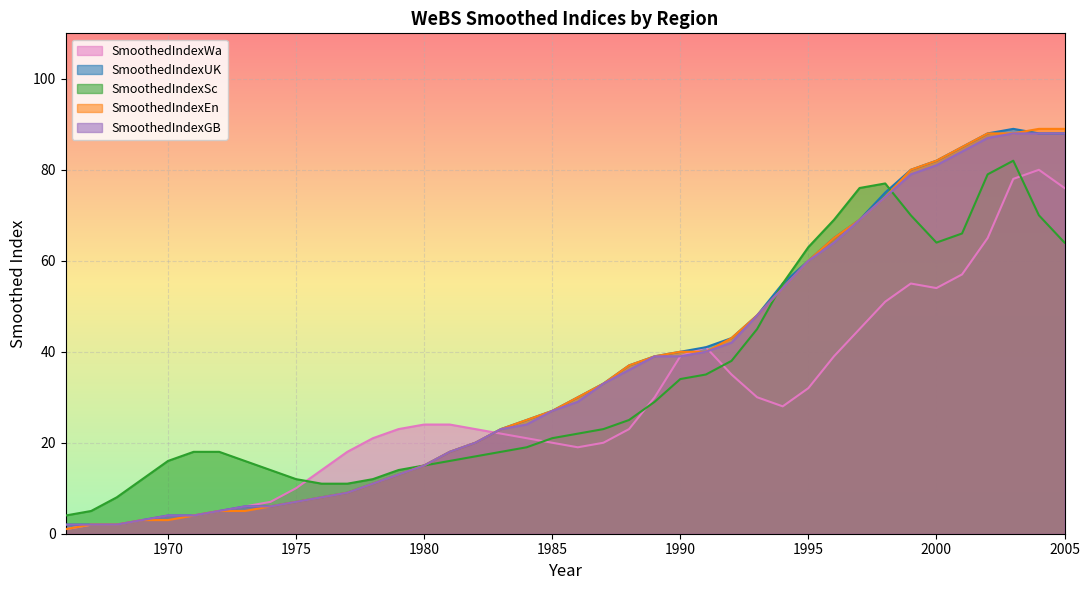

After their last crossing, which series has the higher values: SmoothedIndexUK or SmoothedIndexSc?

SmoothedIndexUK